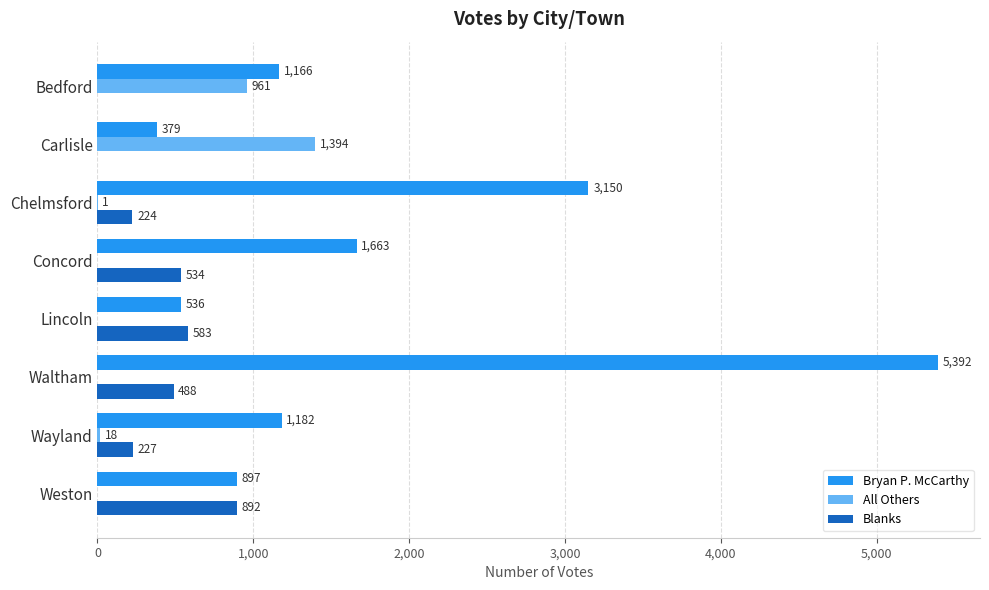

True or false: Blanks has a value of 534 at Concord.

True